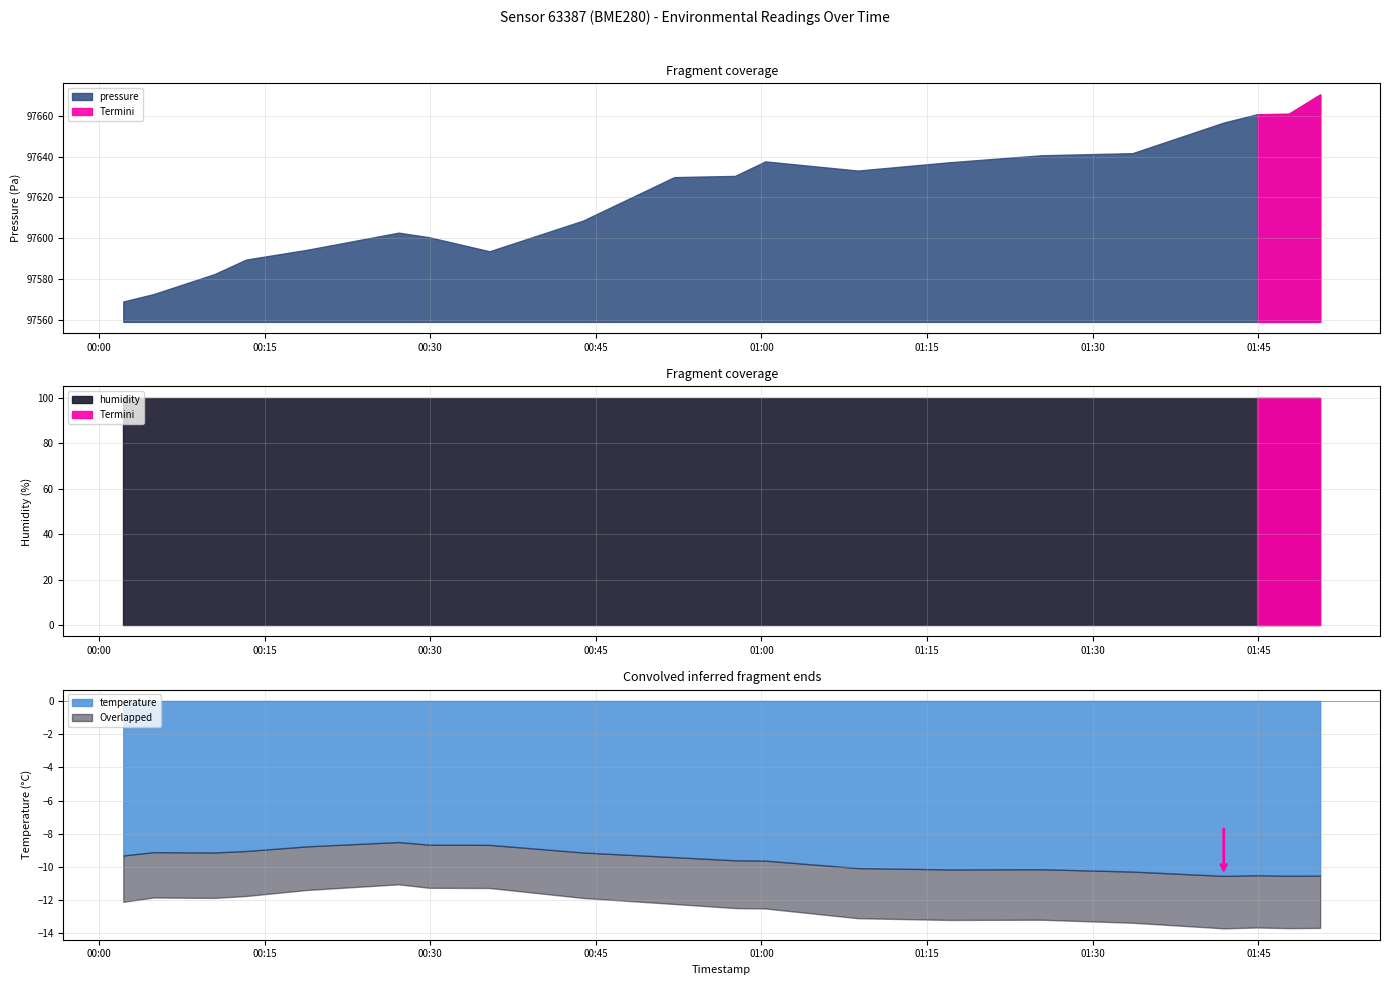

What is the minimum value for temperature?

-10.5